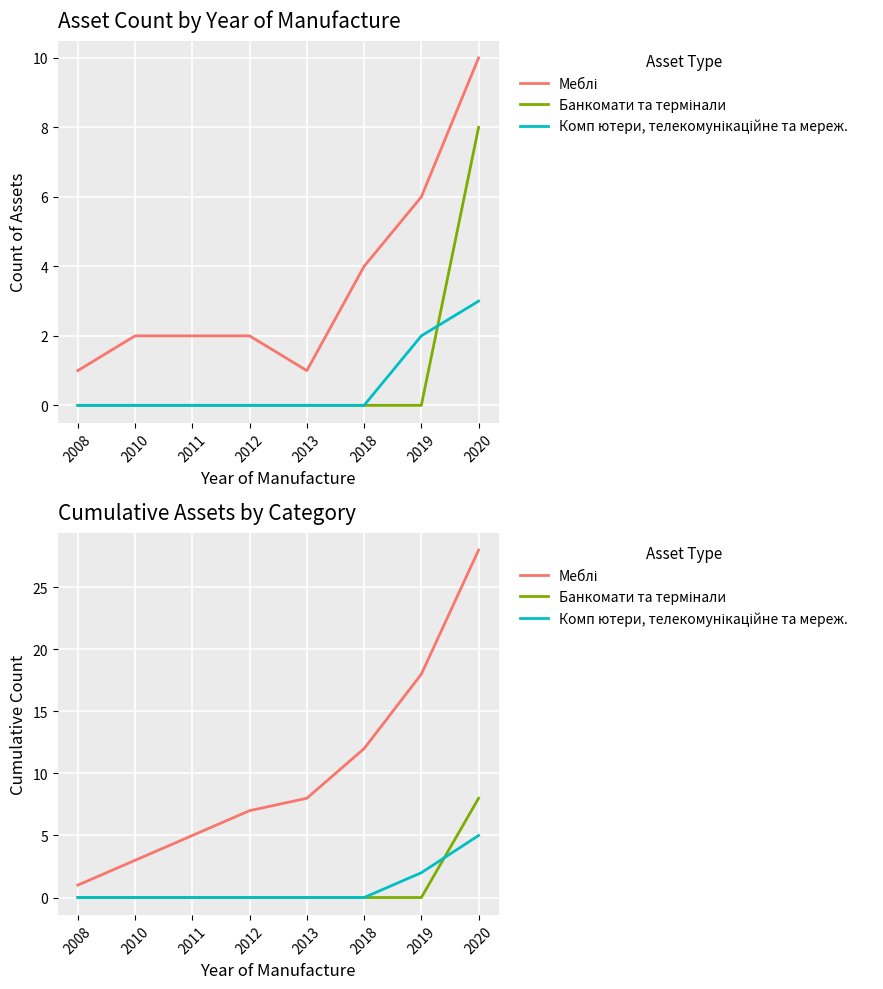

True or false: Банкомати та термінали has more than 2 points higher than both neighbors.

False